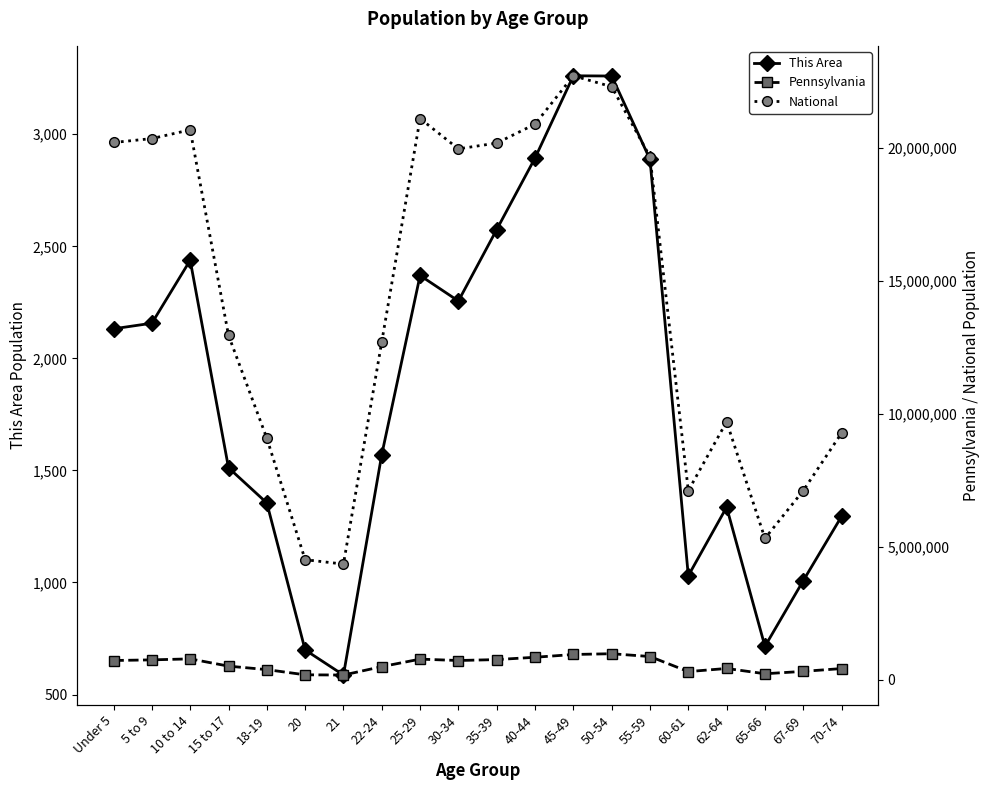

At 25-29, list the series in order from smallest to largest.

This Area, Pennsylvania, National